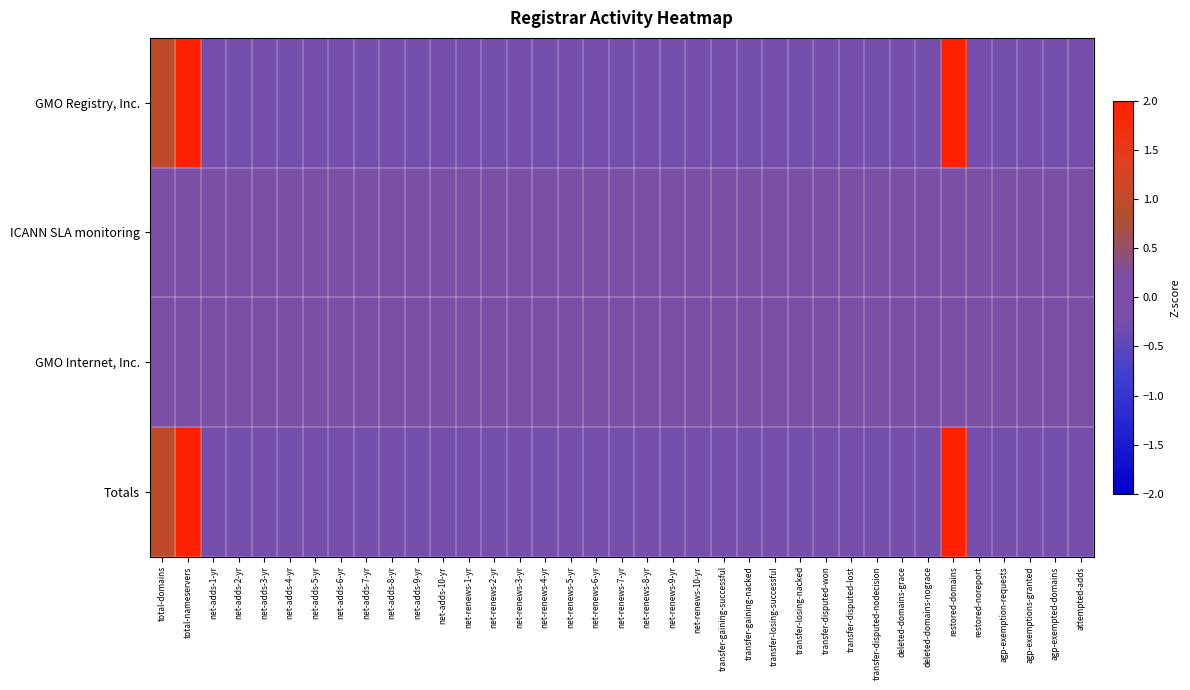

Reading left to right, transcribe all the data shown in this chart.

GMO Registry, Inc.: total-domains=1.0	total-nameservers=2.2	net-adds-1-yr=-0.3	net-adds-2-yr=-0.3	net-adds-3-yr=-0.3	net-adds-4-yr=-0.3	net-adds-5-yr=-0.3	net-adds-6-yr=-0.3	net-adds-7-yr=-0.3	net-adds-8-yr=-0.3	net-adds-9-yr=-0.3	net-adds-10-yr=-0.3	net-renews-1-yr=-0.3	net-renews-2-yr=-0.3	net-renews-3-yr=-0.3	net-renews-4-yr=-0.3	net-renews-5-yr=-0.3	net-renews-6-yr=-0.3	net-renews-7-yr=-0.3	net-renews-8-yr=-0.3	net-renews-9-yr=-0.3	net-renews-10-yr=-0.3	transfer-gaining-successful=-0.3	transfer-gaining-nacked=-0.3	transfer-losing-successful=-0.3	transfer-losing-nacked=-0.3	transfer-disputed-won=-0.3	transfer-disputed-lost=-0.3	transfer-disputed-nodecision=-0.3	deleted-domains-grace=-0.3	deleted-domains-nograce=-0.3	restored-domains=5.4	restored-noreport=-0.3	agp-exemption-requests=-0.3	agp-exemptions-granted=-0.3	agp-exempted-domains=-0.3	attempted-adds=-0.3
ICANN SLA monitoring: total-domains=0.0	total-nameservers=0.0	net-adds-1-yr=0.0	net-adds-2-yr=0.0	net-adds-3-yr=0.0	net-adds-4-yr=0.0	net-adds-5-yr=0.0	net-adds-6-yr=0.0	net-adds-7-yr=0.0	net-adds-8-yr=0.0	net-adds-9-yr=0.0	net-adds-10-yr=0.0	net-renews-1-yr=0.0	net-renews-2-yr=0.0	net-renews-3-yr=0.0	net-renews-4-yr=0.0	net-renews-5-yr=0.0	net-renews-6-yr=0.0	net-renews-7-yr=0.0	net-renews-8-yr=0.0	net-renews-9-yr=0.0	net-renews-10-yr=0.0	transfer-gaining-successful=0.0	transfer-gaining-nacked=0.0	transfer-losing-successful=0.0	transfer-losing-nacked=0.0	transfer-disputed-won=0.0	transfer-disputed-lost=0.0	transfer-disputed-nodecision=0.0	deleted-domains-grace=0.0	deleted-domains-nograce=0.0	restored-domains=0.0	restored-noreport=0.0	agp-exemption-requests=0.0	agp-exemptions-granted=0.0	agp-exempted-domains=0.0	attempted-adds=0.0
GMO Internet, Inc.: total-domains=0.0	total-nameservers=0.0	net-adds-1-yr=0.0	net-adds-2-yr=0.0	net-adds-3-yr=0.0	net-adds-4-yr=0.0	net-adds-5-yr=0.0	net-adds-6-yr=0.0	net-adds-7-yr=0.0	net-adds-8-yr=0.0	net-adds-9-yr=0.0	net-adds-10-yr=0.0	net-renews-1-yr=0.0	net-renews-2-yr=0.0	net-renews-3-yr=0.0	net-renews-4-yr=0.0	net-renews-5-yr=0.0	net-renews-6-yr=0.0	net-renews-7-yr=0.0	net-renews-8-yr=0.0	net-renews-9-yr=0.0	net-renews-10-yr=0.0	transfer-gaining-successful=0.0	transfer-gaining-nacked=0.0	transfer-losing-successful=0.0	transfer-losing-nacked=0.0	transfer-disputed-won=0.0	transfer-disputed-lost=0.0	transfer-disputed-nodecision=0.0	deleted-domains-grace=0.0	deleted-domains-nograce=0.0	restored-domains=0.0	restored-noreport=0.0	agp-exemption-requests=0.0	agp-exemptions-granted=0.0	agp-exempted-domains=0.0	attempted-adds=0.0
Totals: total-domains=1.0	total-nameservers=2.2	net-adds-1-yr=-0.3	net-adds-2-yr=-0.3	net-adds-3-yr=-0.3	net-adds-4-yr=-0.3	net-adds-5-yr=-0.3	net-adds-6-yr=-0.3	net-adds-7-yr=-0.3	net-adds-8-yr=-0.3	net-adds-9-yr=-0.3	net-adds-10-yr=-0.3	net-renews-1-yr=-0.3	net-renews-2-yr=-0.3	net-renews-3-yr=-0.3	net-renews-4-yr=-0.3	net-renews-5-yr=-0.3	net-renews-6-yr=-0.3	net-renews-7-yr=-0.3	net-renews-8-yr=-0.3	net-renews-9-yr=-0.3	net-renews-10-yr=-0.3	transfer-gaining-successful=-0.3	transfer-gaining-nacked=-0.3	transfer-losing-successful=-0.3	transfer-losing-nacked=-0.3	transfer-disputed-won=-0.3	transfer-disputed-lost=-0.3	transfer-disputed-nodecision=-0.3	deleted-domains-grace=-0.3	deleted-domains-nograce=-0.3	restored-domains=5.4	restored-noreport=-0.3	agp-exemption-requests=-0.3	agp-exemptions-granted=-0.3	agp-exempted-domains=-0.3	attempted-adds=-0.3